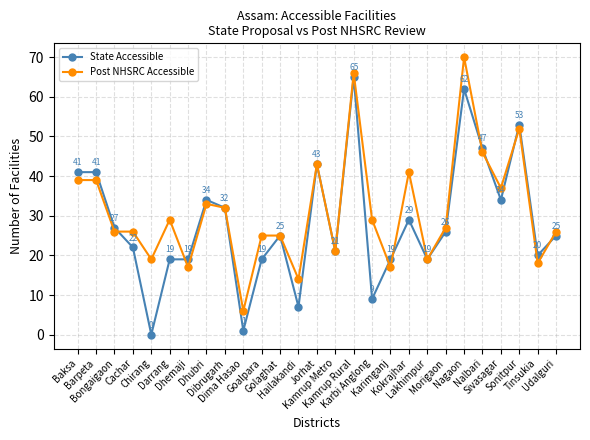

Which series has the largest total across all categories?

Post NHSRC Accessible